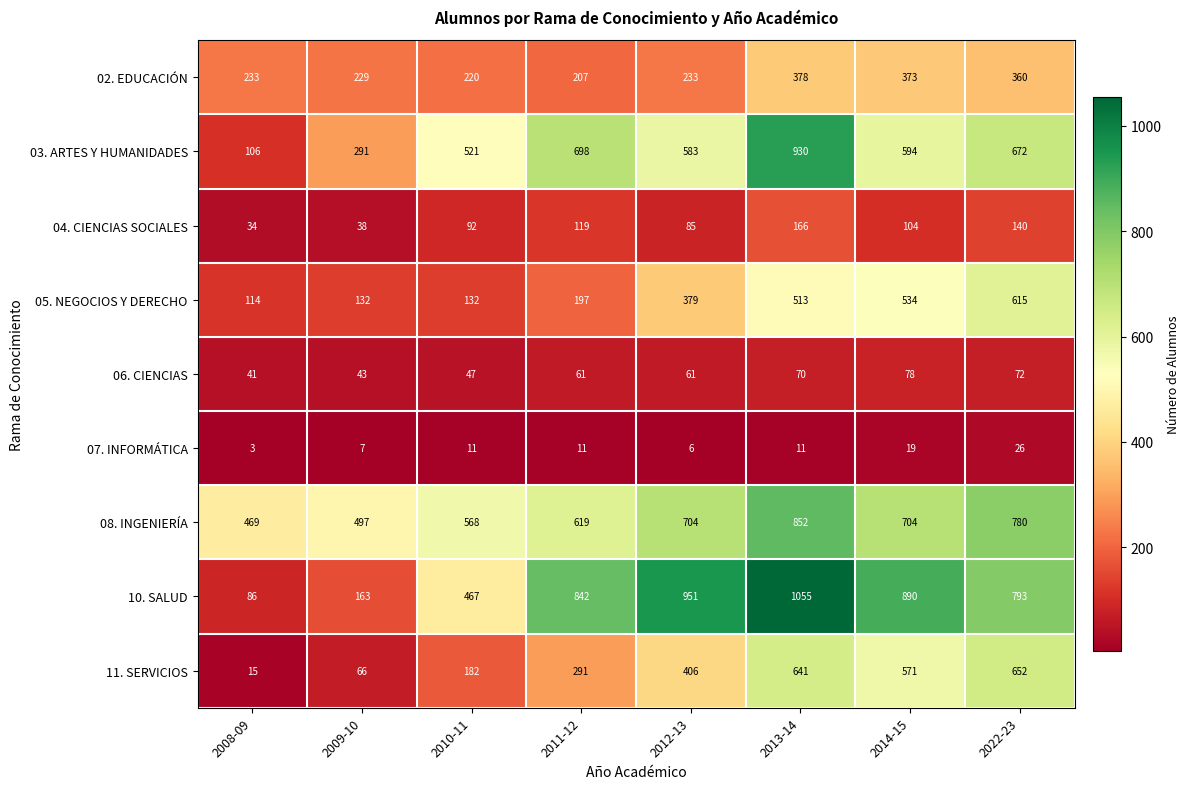

Between 2012-13 and 2014-15, which series saw the biggest shift?

11. SERVICIOS